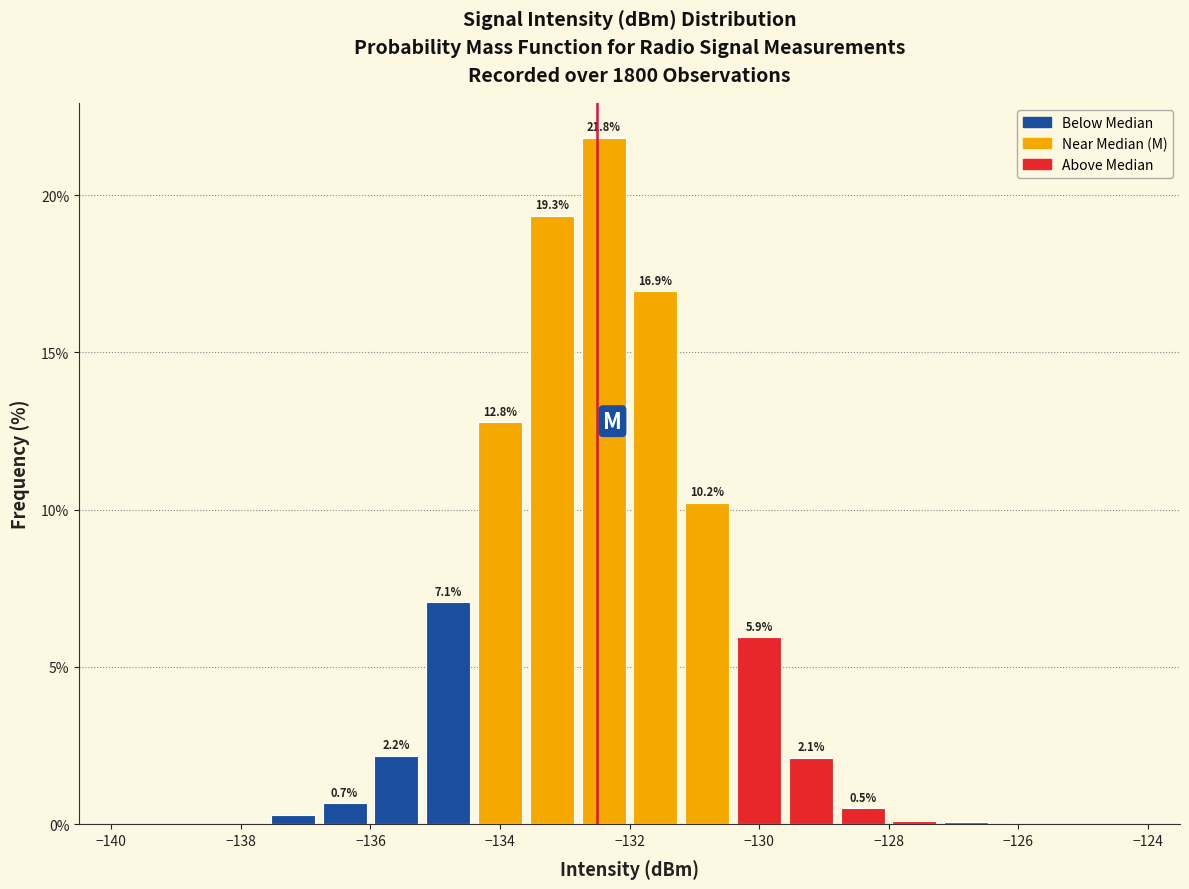

Which range on the x-axis has the tallest bar?

-132.8 to -132.0